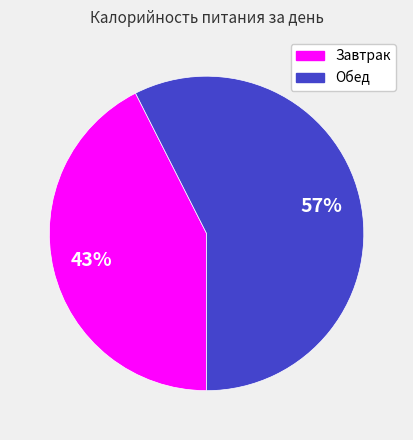

What percentage is the Завтрак slice, to the nearest percent?

43%